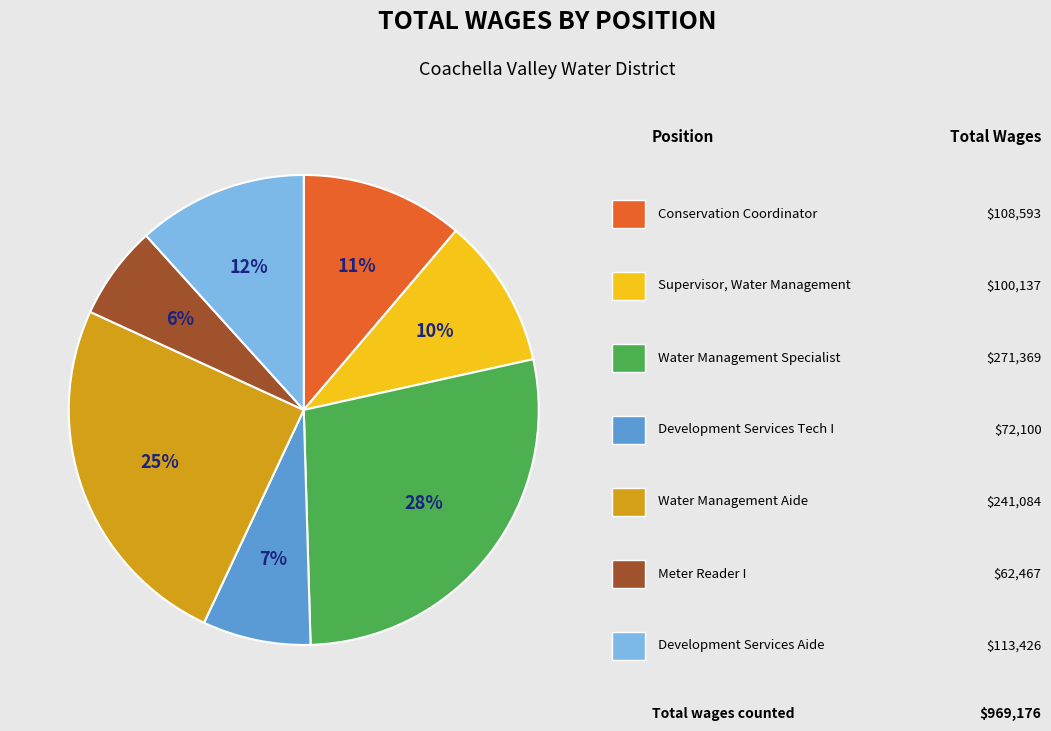

To the nearest percent, what is the average slice percentage?

14%